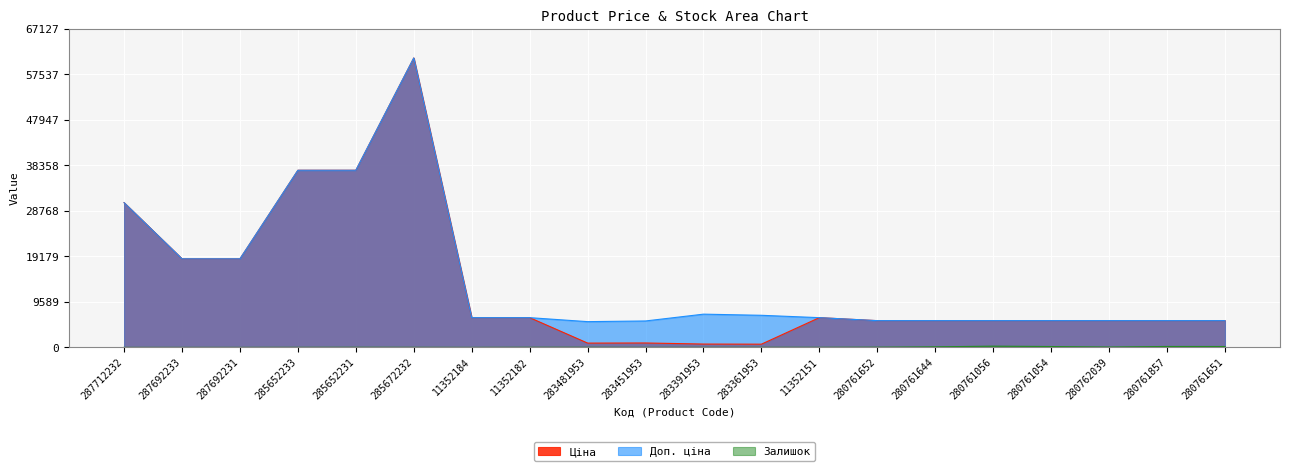

True or false: Доп. ціна and Залишок intersect in this chart.

False